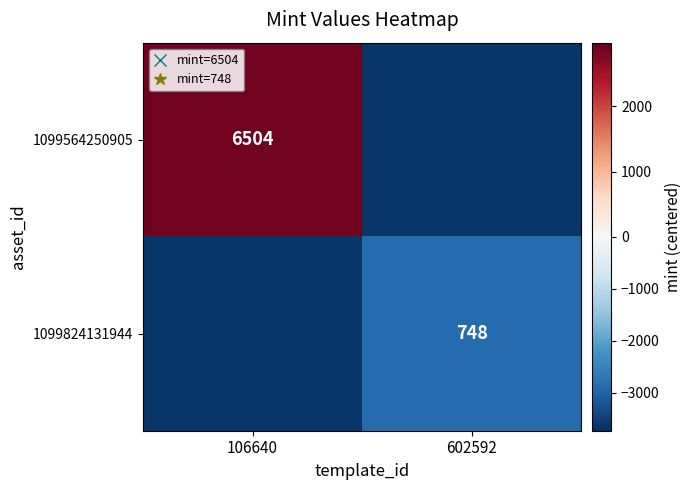

Read the 1099564250905 value at 602592.

-3626